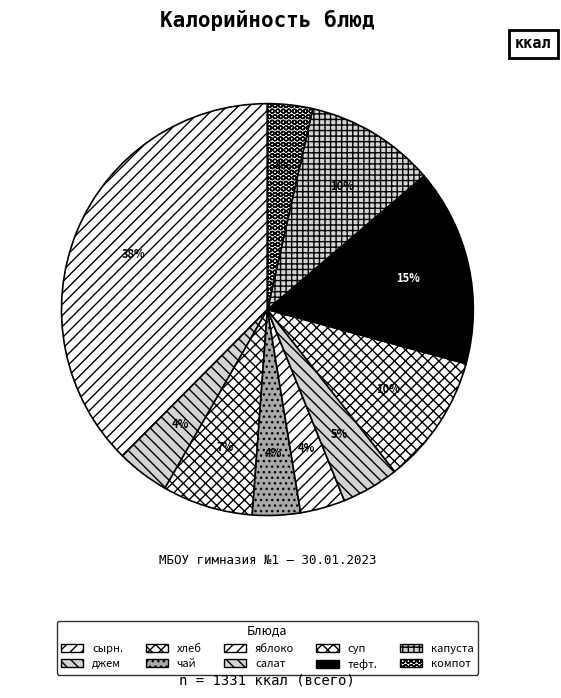

Count the number of slices in the pie.

10